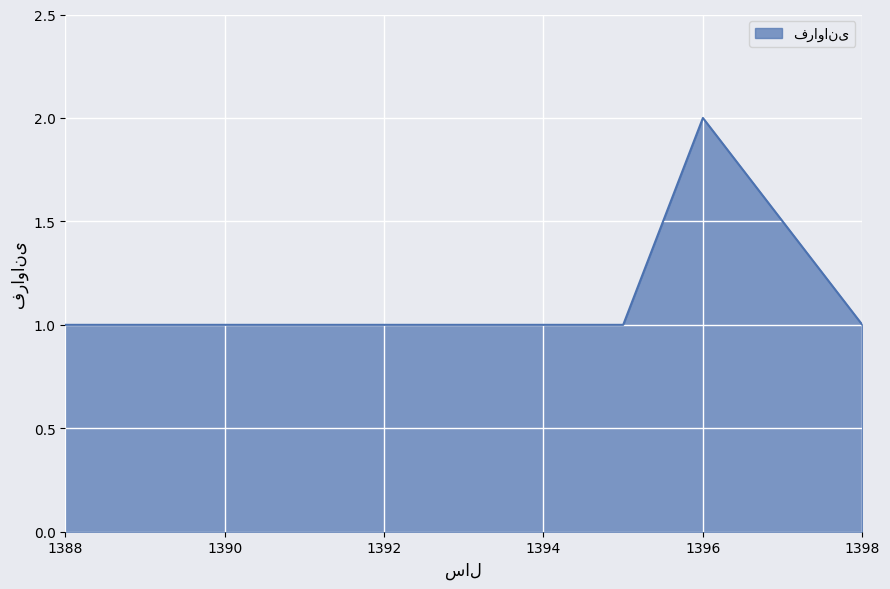

True or false: the data has more than 0 interior local peaks.

True